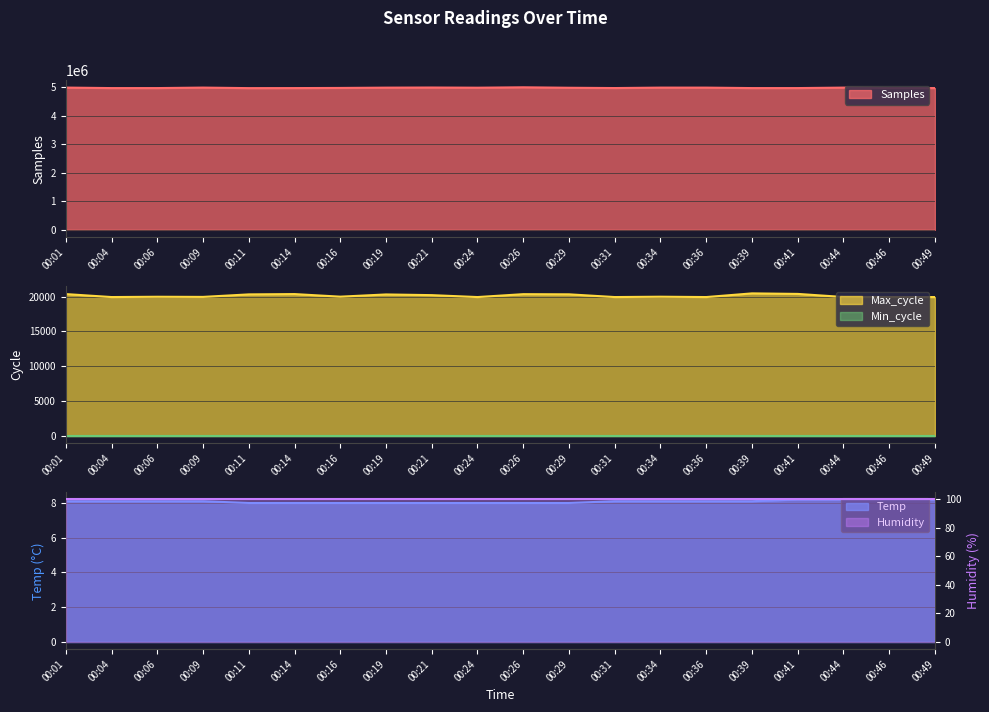

The value of Samples at 00:11 is 1604775.4. True or false?

False